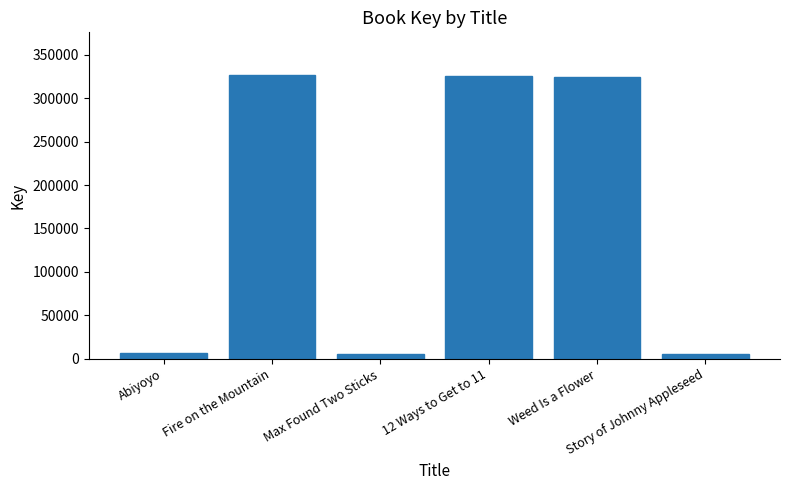

What is the change in value from 12 Ways to Get to 11 to Weed Is a Flower?

-1918